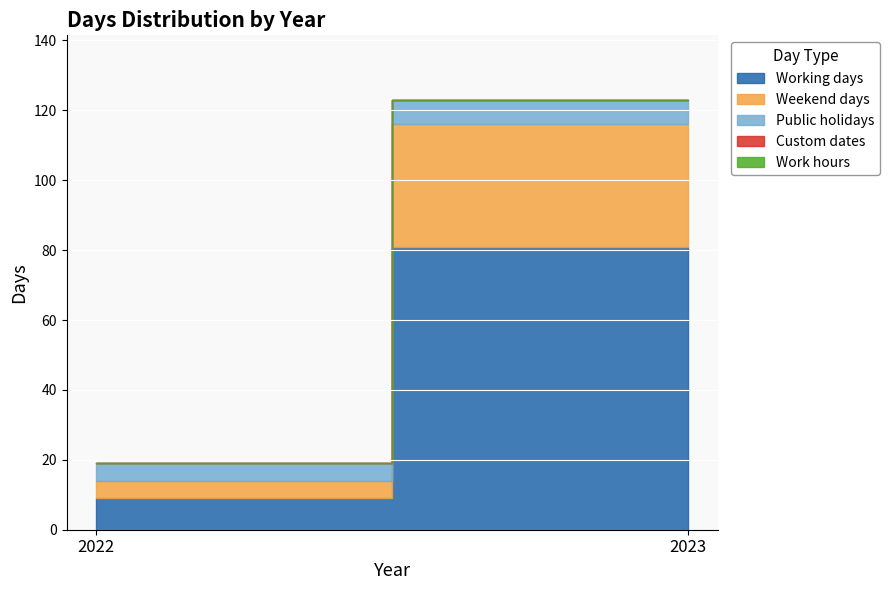

Reading left to right, transcribe all the data shown in this chart.

Working days: 2022=9	2023=81
Weekend days: 2022=5	2023=35
Public holidays: 2022=5	2023=7
Custom dates: 2022=0	2023=0
Work hours: 2022=0	2023=0